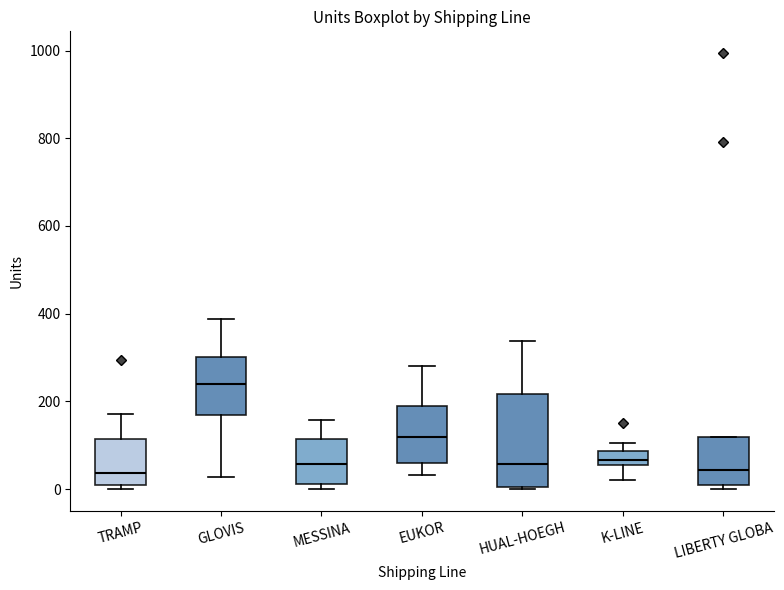

Which box is the tallest, from its lower edge to its upper edge?

HUAL-HOEGH